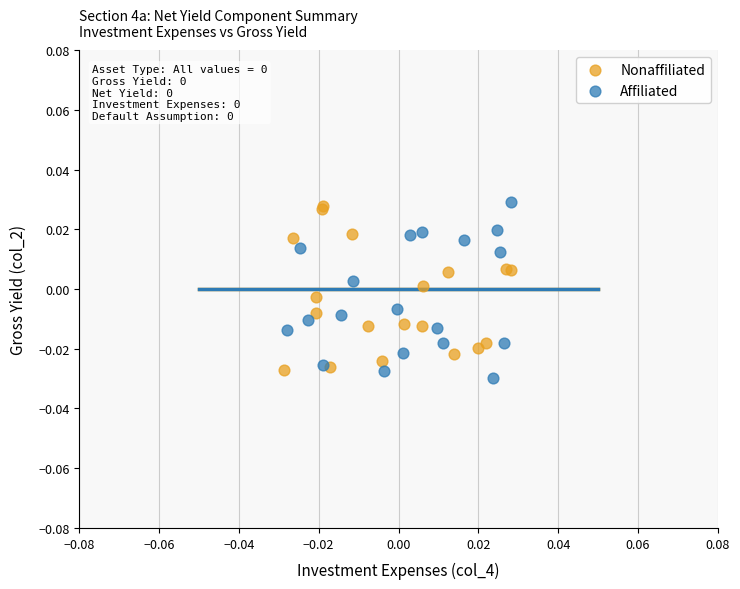

What are all the series names shown in the legend?

Nonaffiliated, Affiliated